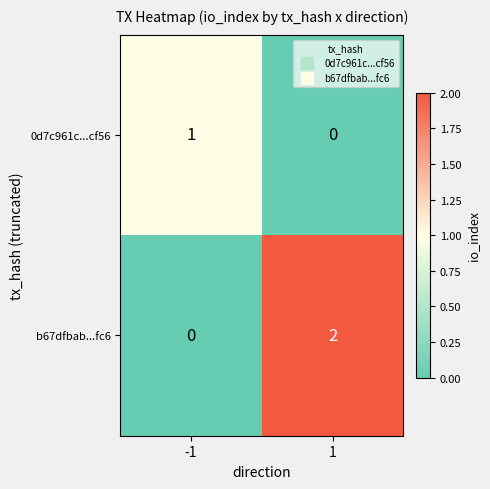

How many values in 0d7c961c...cf56 are above zero?

1